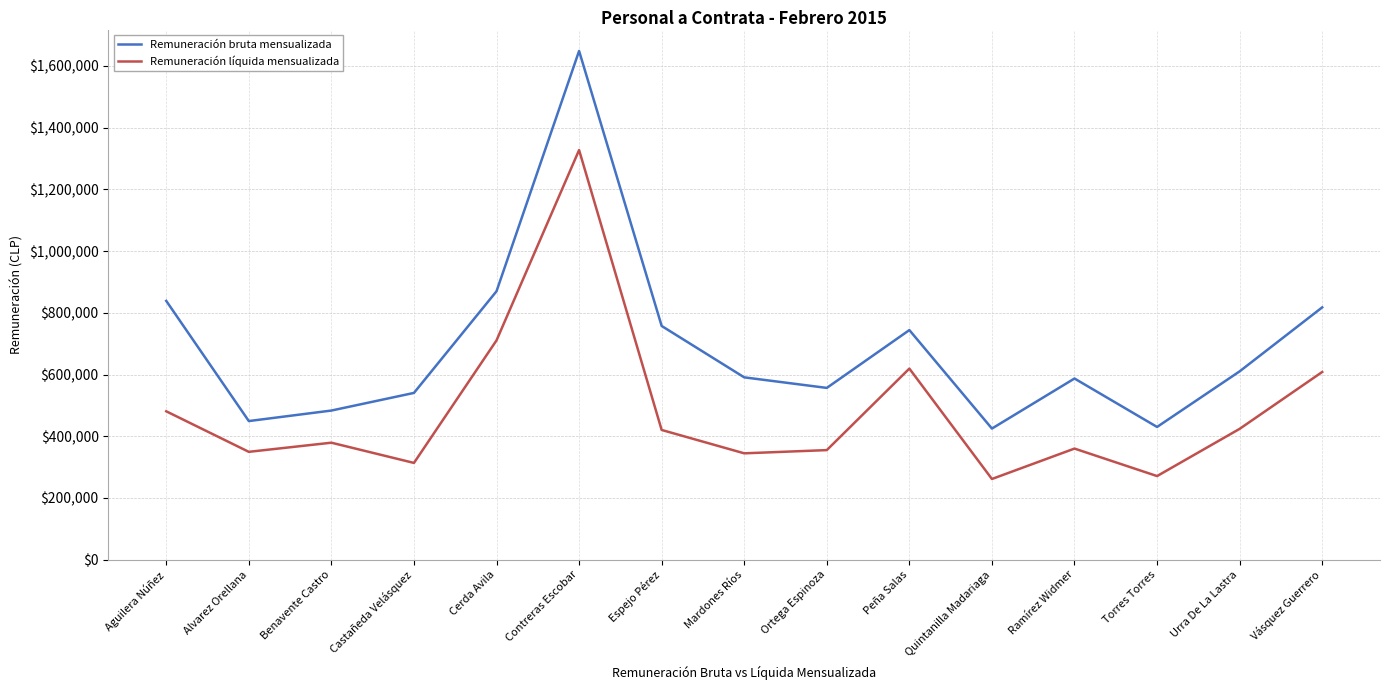

The value of Remuneración bruta mensualizada at Contreras Escobar is 1648787. True or false?

True